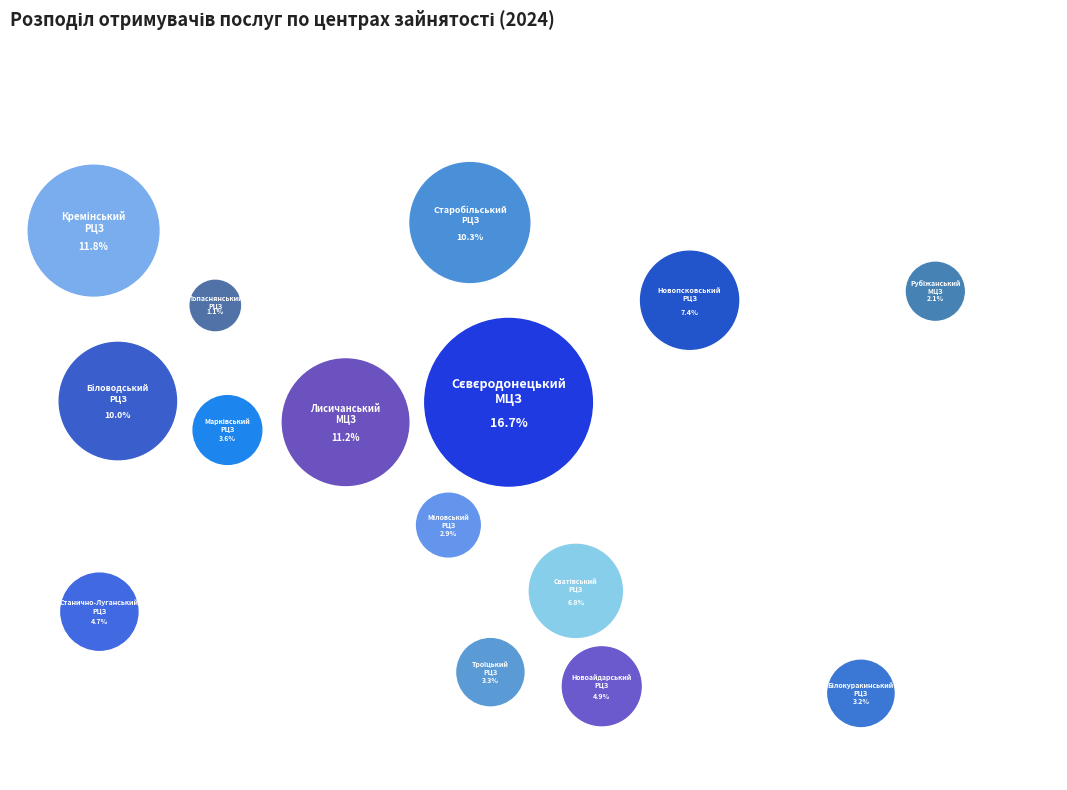

Which has a higher value, Попаснянський РЦЗ or Рубіжанський МЦЗ?

Рубіжанський МЦЗ